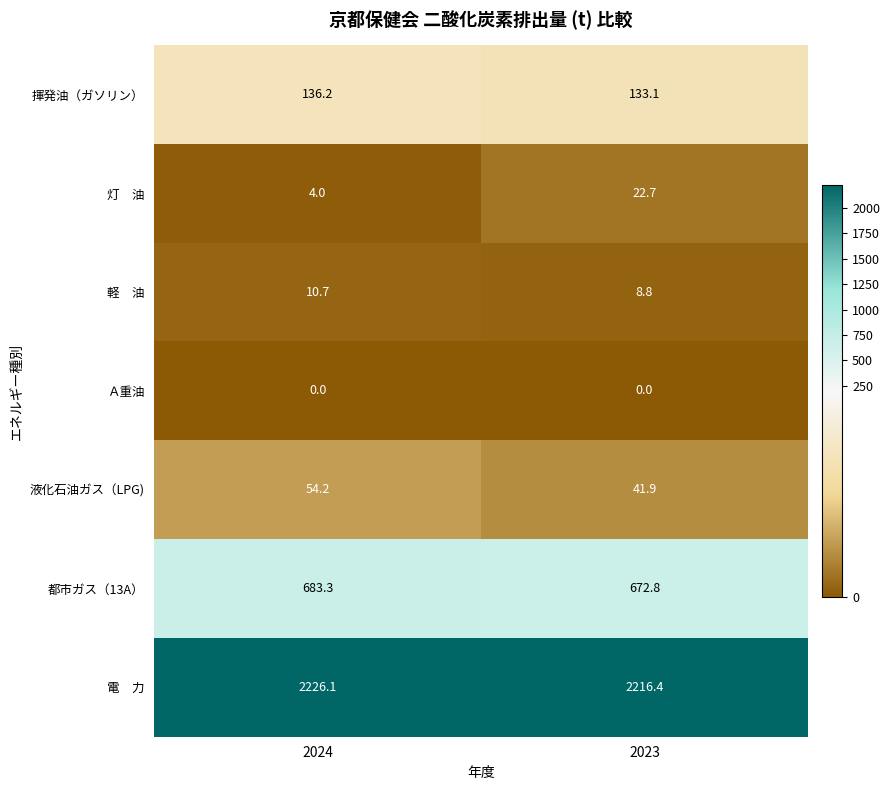

What is the spread (max minus min) of values at 2024?

2226.1